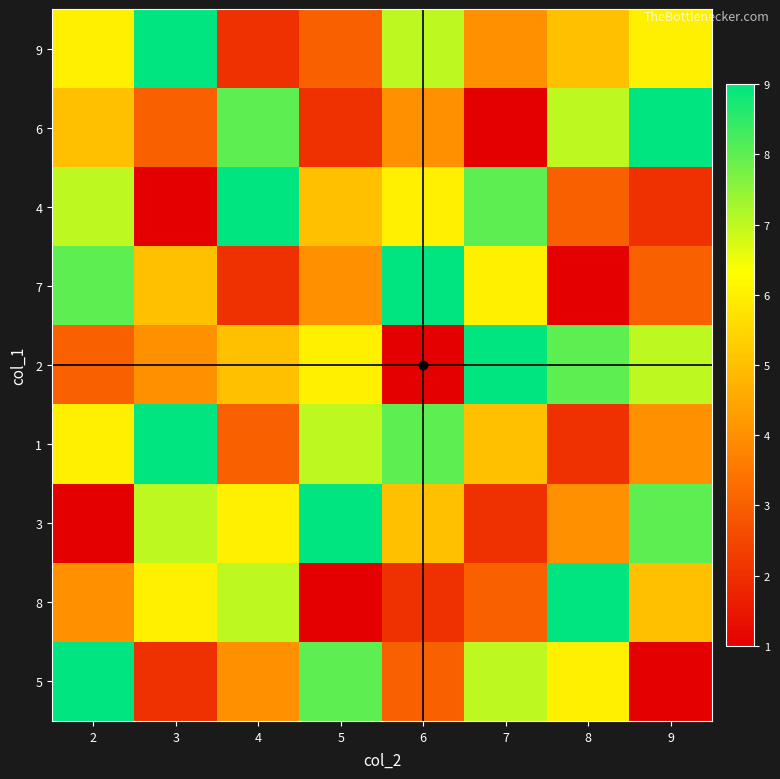

Which series has the largest total across all categories?

1